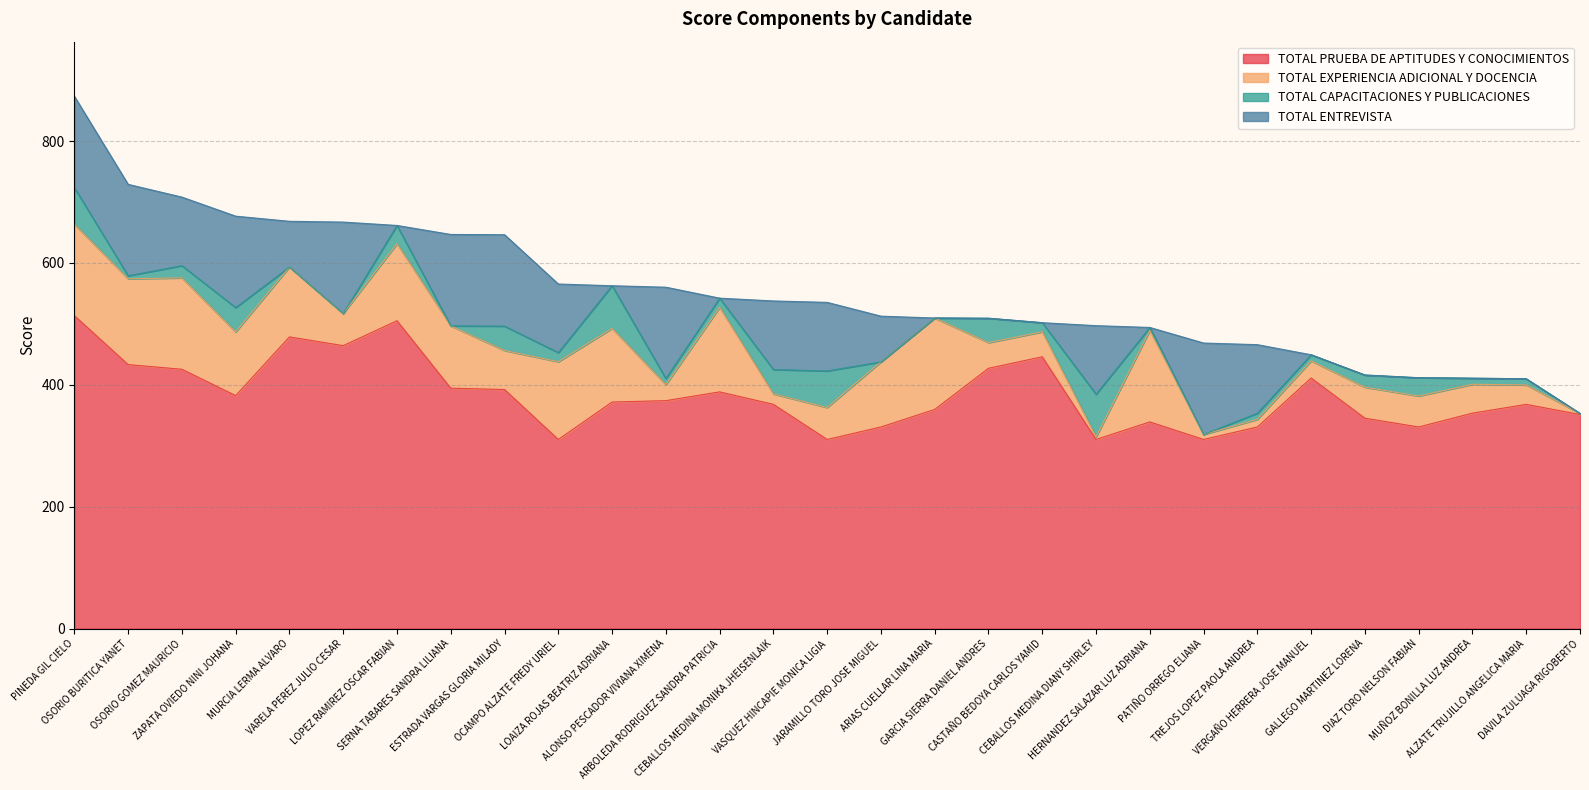

What is the difference between the TOTAL PRUEBA DE APTITUDES Y CONOCIMIENTOS values at CEBALLOS MEDINA DIANY SHIRLEY and SERNA TABARES SANDRA LILIANA?

84.2